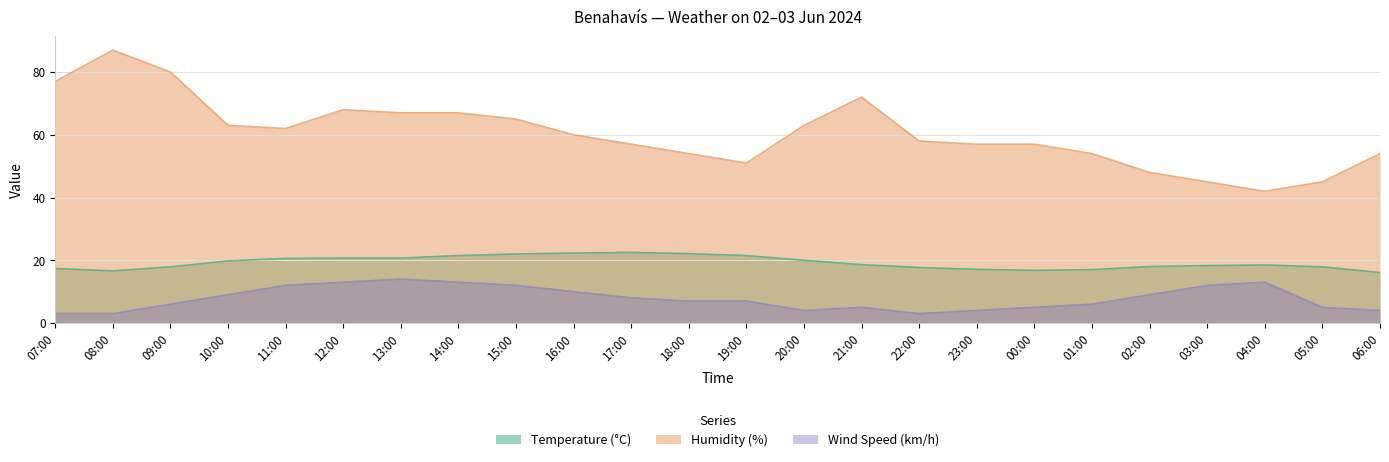

Count the number of data series in this chart.

3